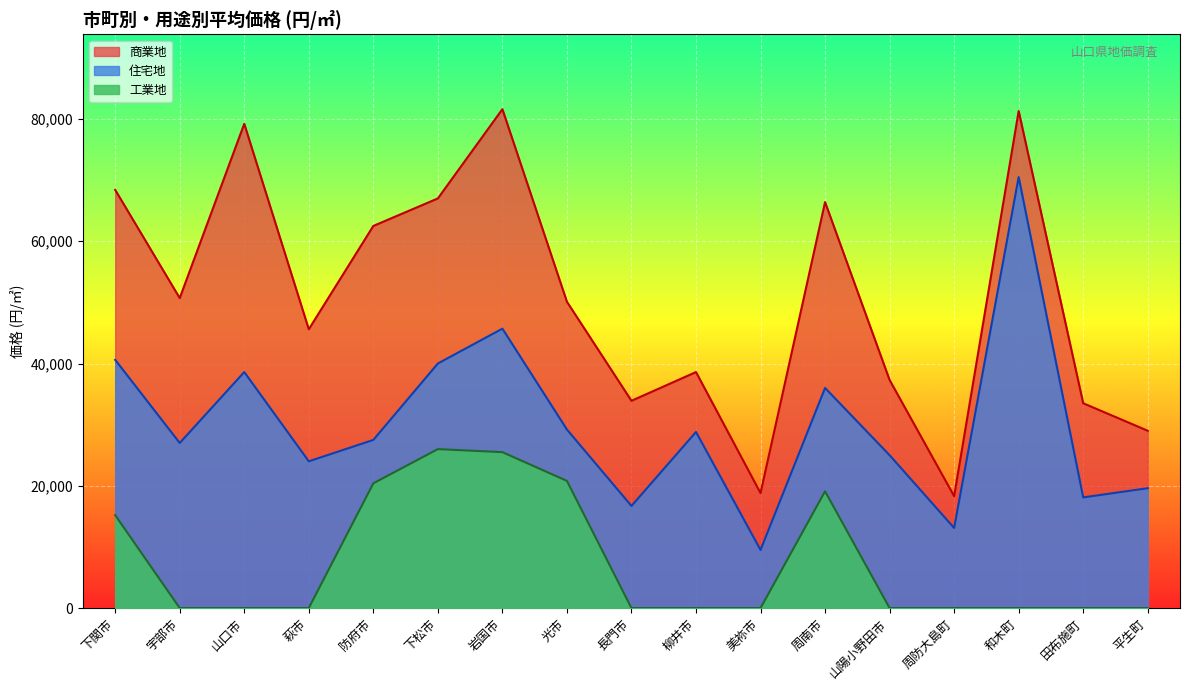

Is the value of 住宅地 at 防府市 greater than the value of 工業地 at 宇部市?

Yes